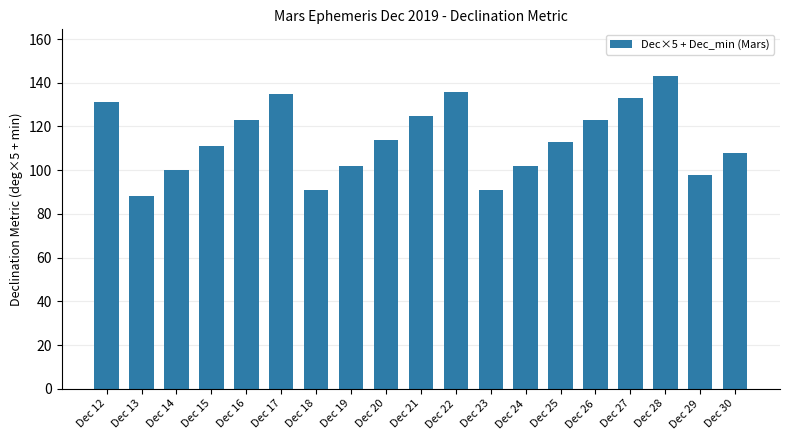

What is the sum of all values?

2167